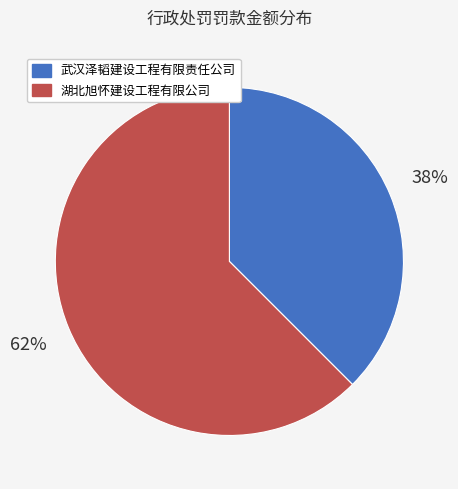

Which category has the biggest portion of the pie?

湖北旭怀建设工程有限公司